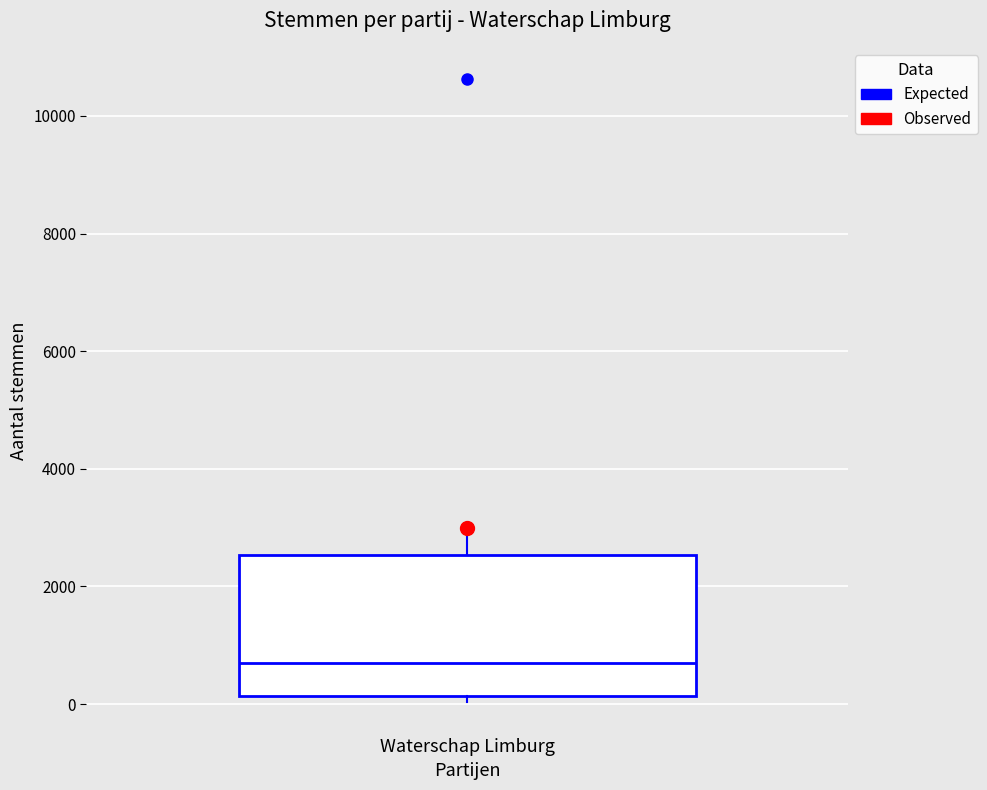

Transcribe this box plot: give where the median line is, the range the box spans, and where the two whiskers end, as read against the y-axis. The values are not printed on the chart, so give them approximately, as read against the axis.

median 800, box 200 to 2600, whiskers 0 to 3000